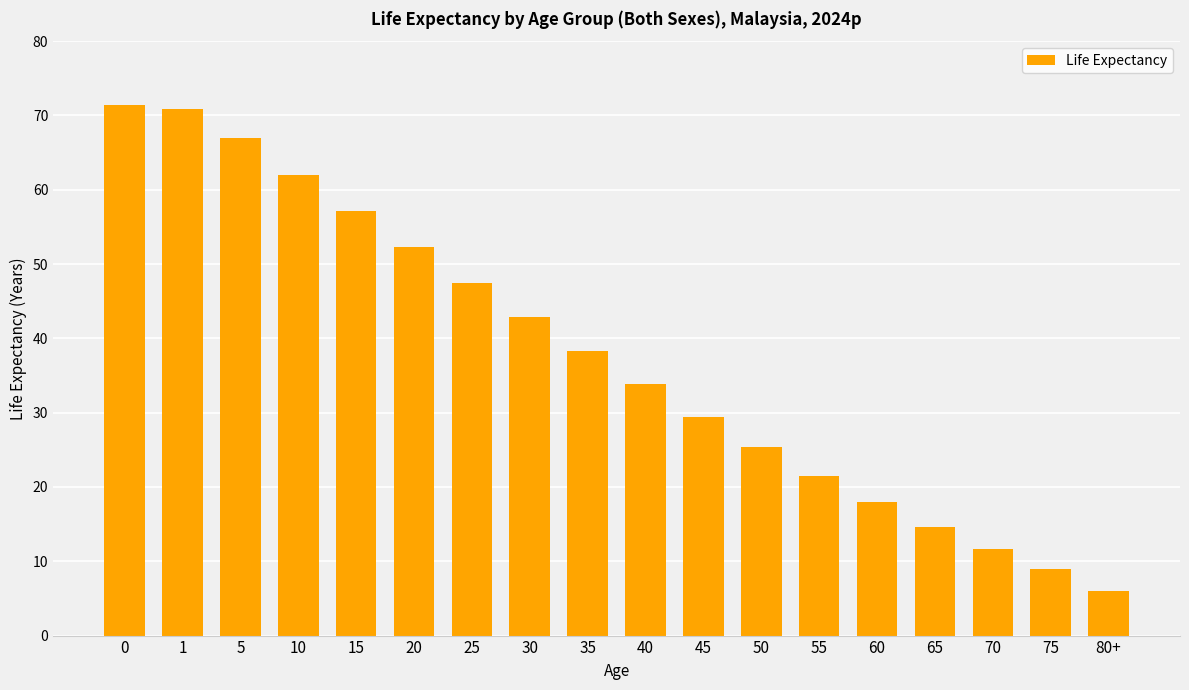

At which category does the chart reach its minimum across all series?

80+